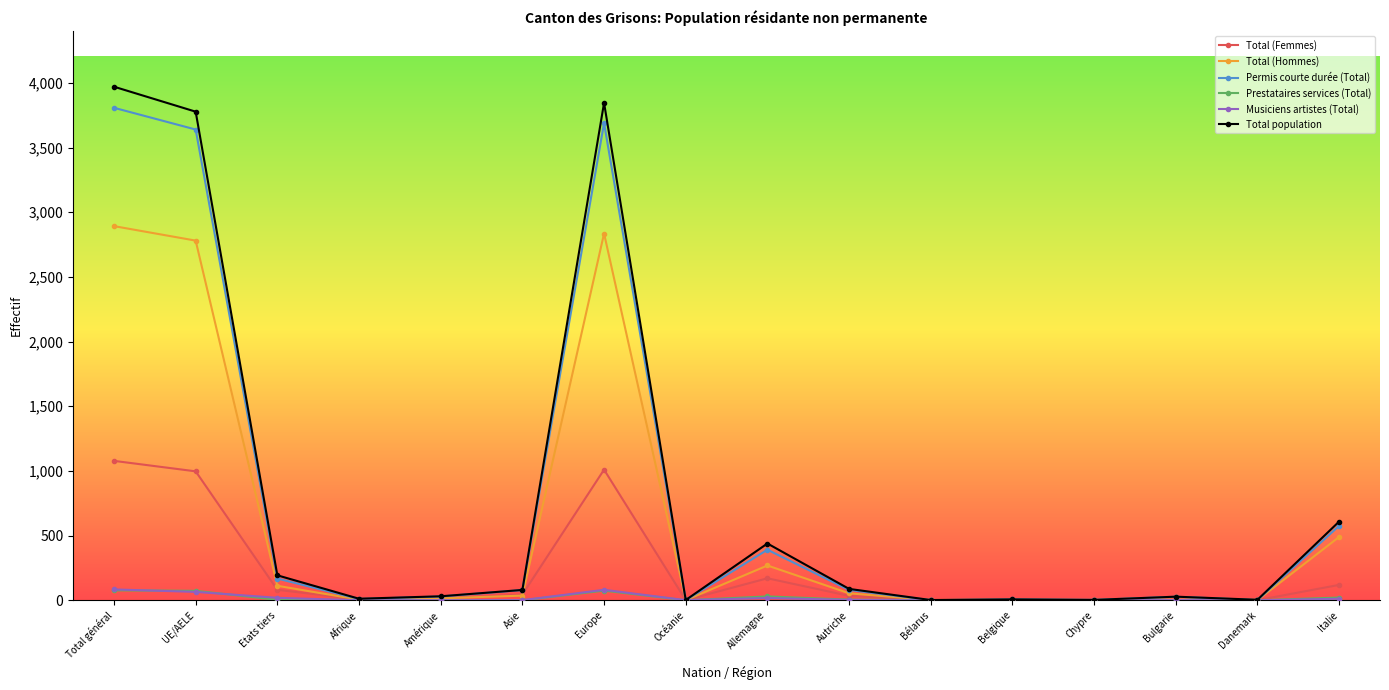

After their last crossing, which series has the higher values: Permis courte durée (Total) or Total (Femmes)?

Permis courte durée (Total)